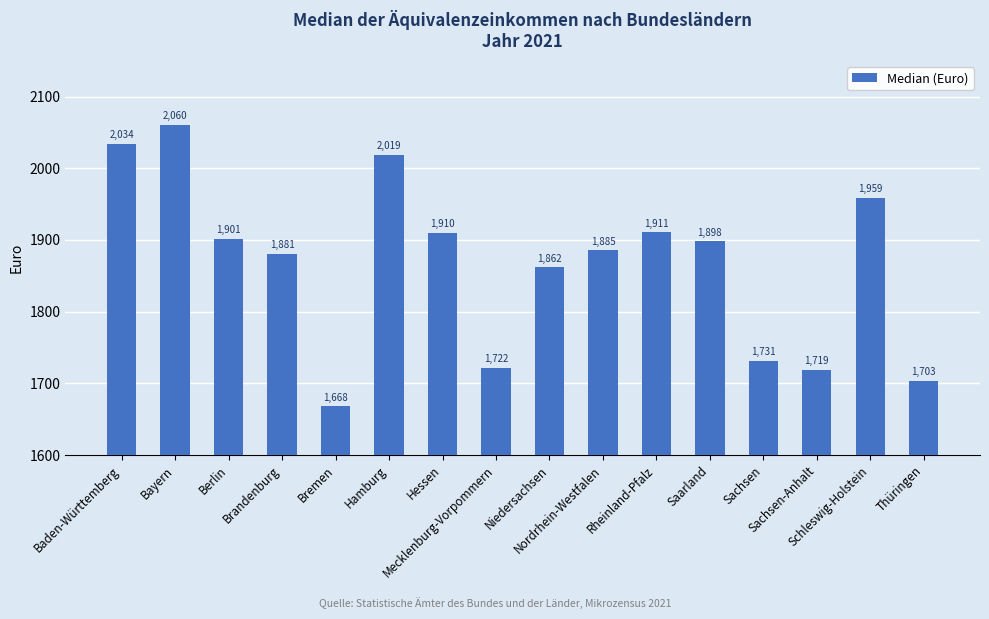

List the labels in order of value, smallest first.

Bremen, Thüringen, Sachsen-Anhalt, Mecklenburg-Vorpommern, Sachsen, Niedersachsen, Brandenburg, Nordrhein-Westfalen, Saarland, Berlin, Hessen, Rheinland-Pfalz, Schleswig-Holstein, Hamburg, Baden-Württemberg, Bayern